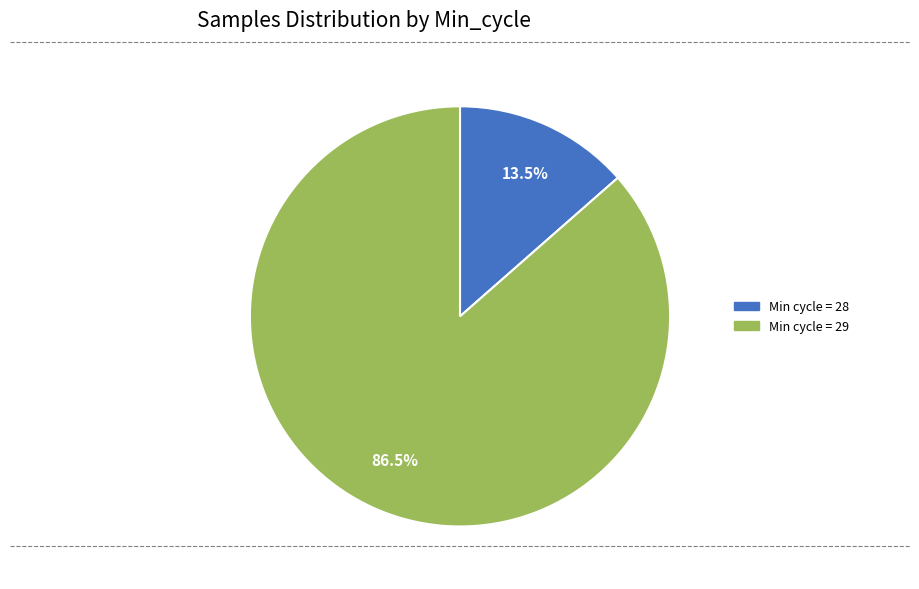

Count the number of slices in the pie.

2